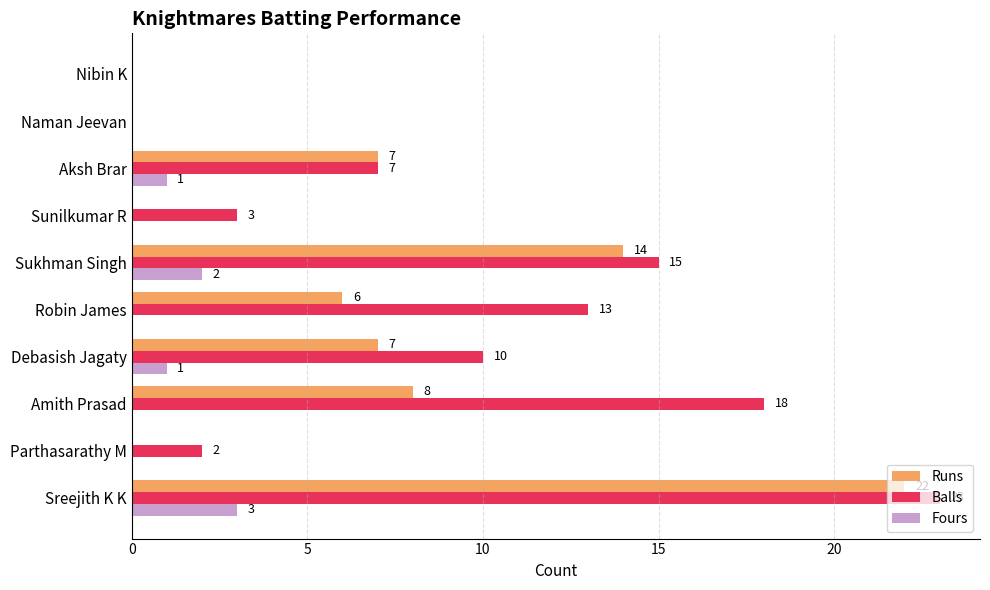

What is the highest value of the Balls series?

23